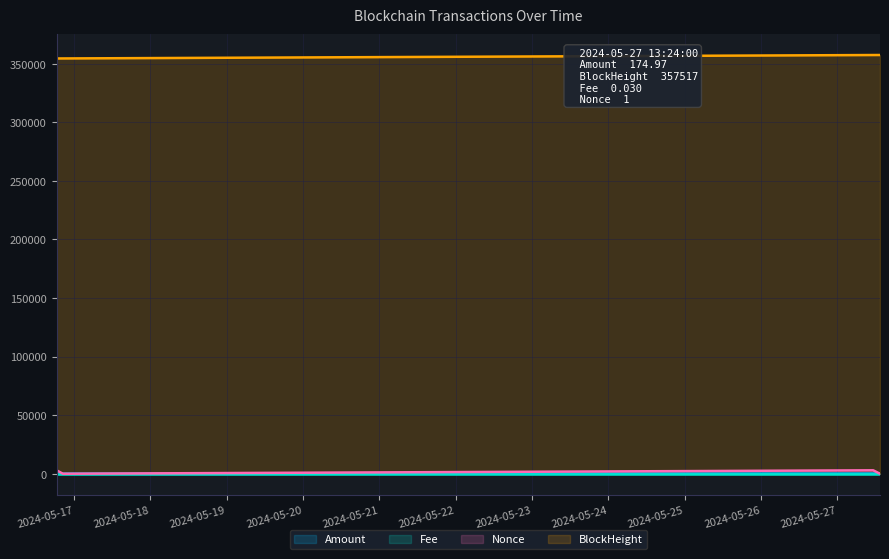

Rank the series by their maximum value, from lowest to highest.

Fee, Amount, Nonce, BlockHeight